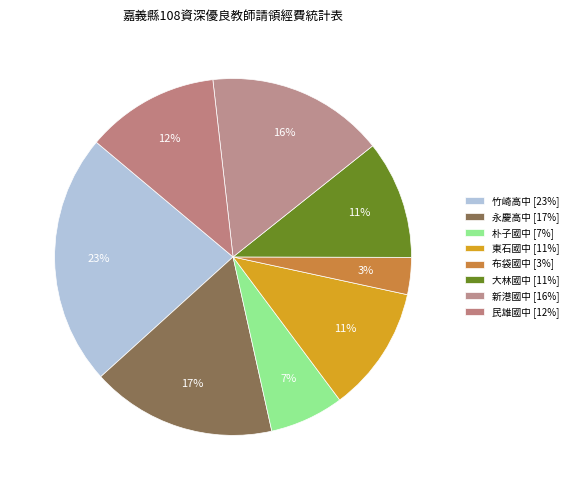

What percentage do 布袋國中 and 永慶高中 together represent?

20.1%